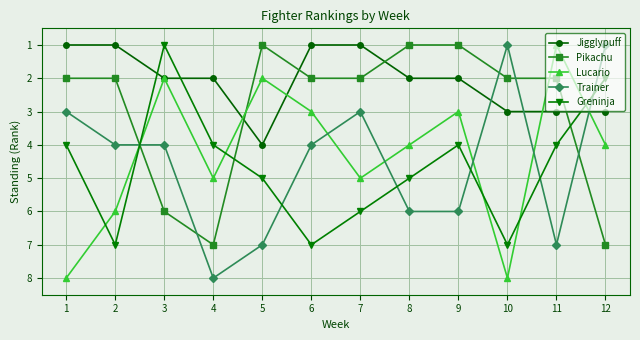

Is the value of Jigglypuff at 1 greater than the value of Trainer at 2?

No